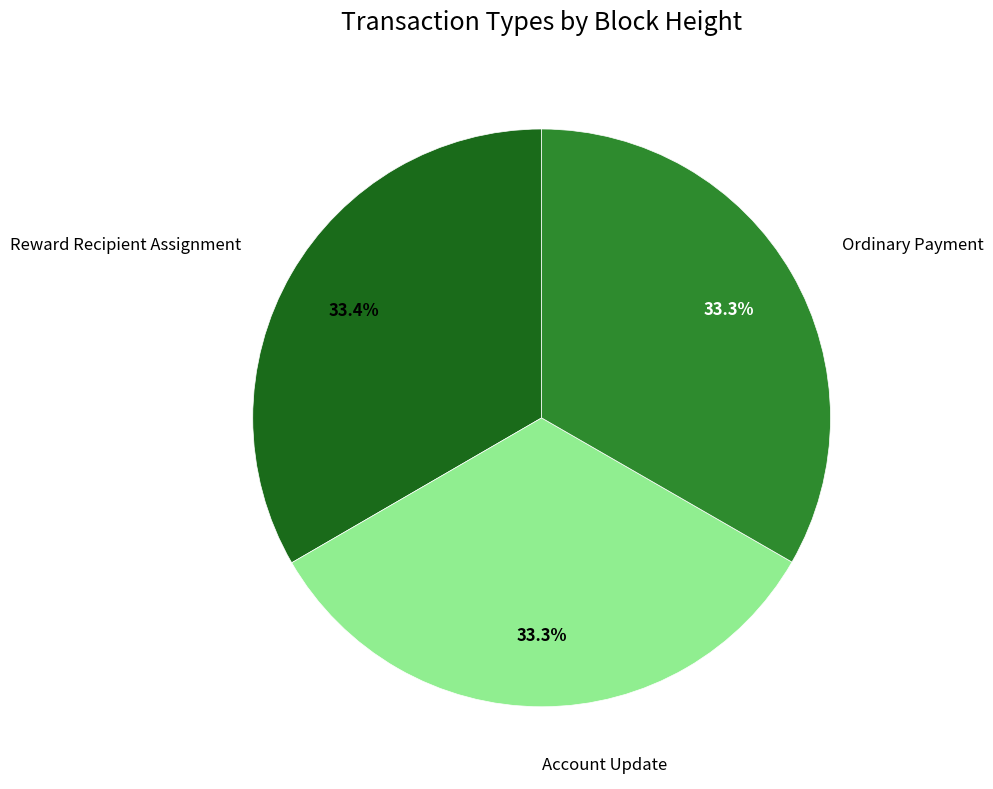

Is there a majority slice in this chart?

No